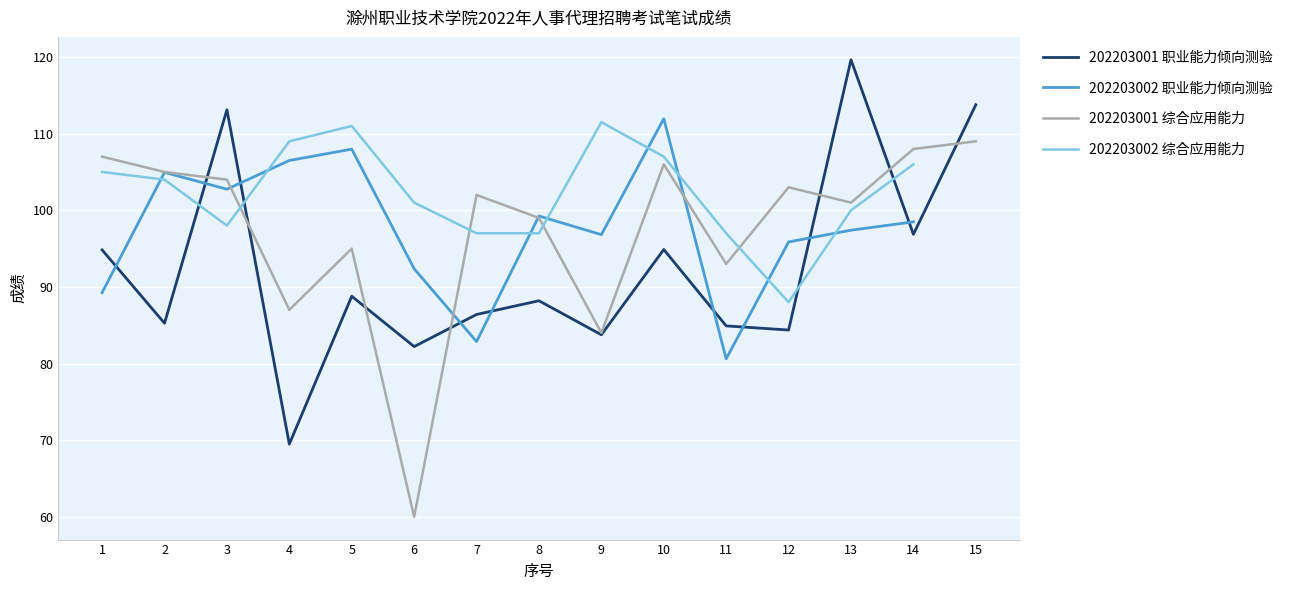

Which has a higher value, 1 or 8?

1